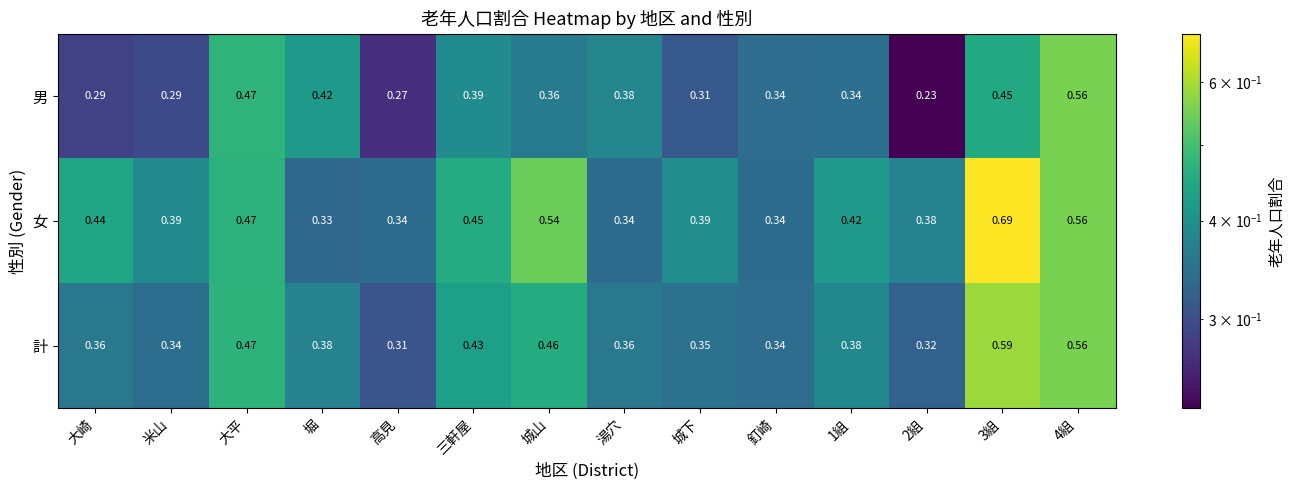

At how many categories does at least one series exceed 0?

14